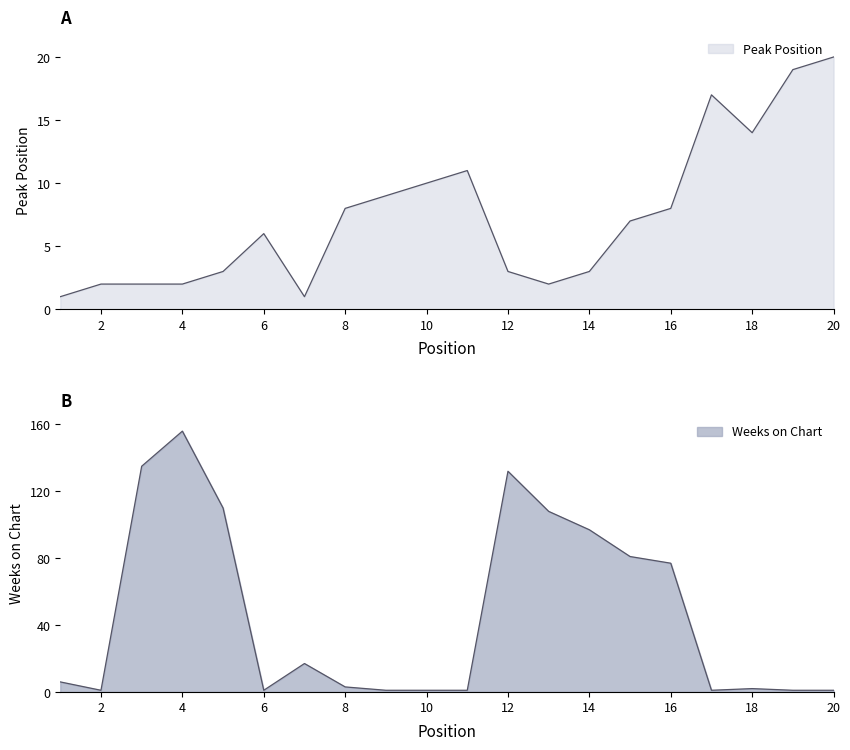

The value of Weeks on Chart at 17 is 0. True or false?

False